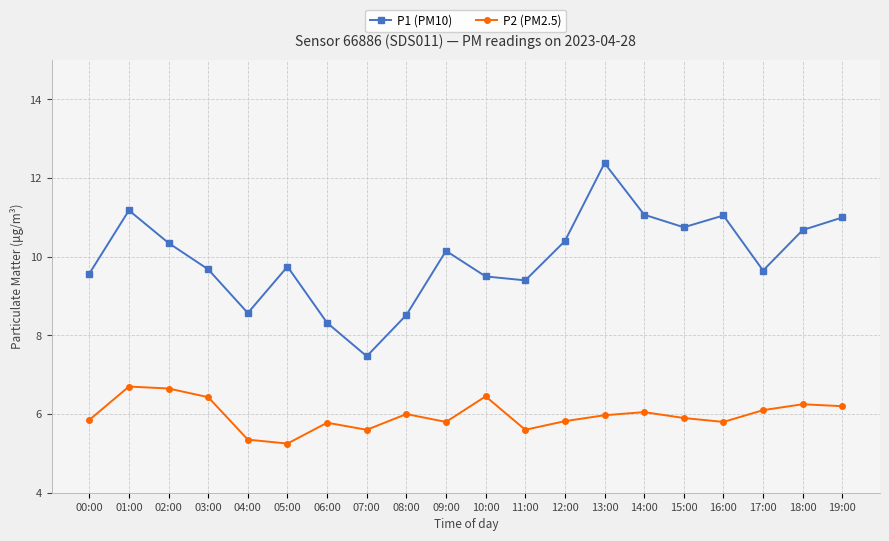

What is the sum of the P2 (PM2.5) values at 06:00 and 07:00?

11.4